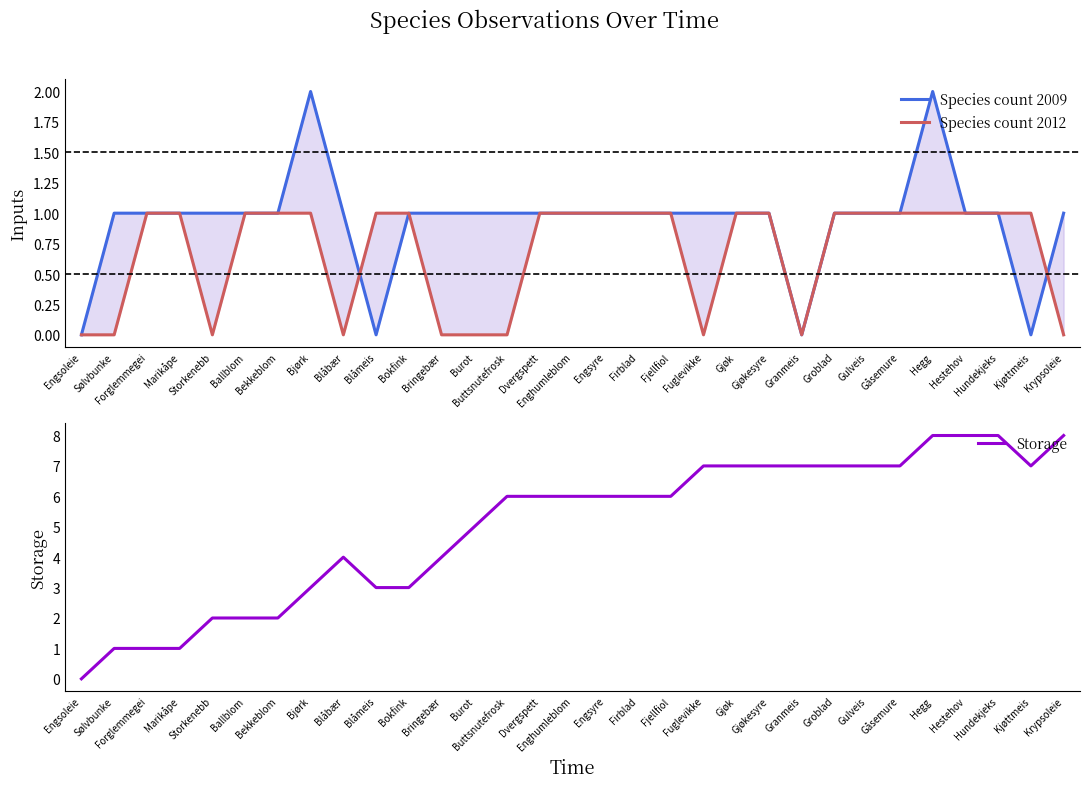

Reading left to right, list all the values displayed in this chart.

Species count 2009: 0	1	1	1	1	1	1	2	1	0	1	1	1	1	1	1	1	1	1	1	1	1	0	1	1	1	2	1	1	0	1
Species count 2012: 0	0	1	1	0	1	1	1	0	1	1	0	0	0	1	1	1	1	1	0	1	1	0	1	1	1	1	1	1	1	0
Storage: 0	1	1	1	2	2	2	3	4	3	3	4	5	6	6	6	6	6	6	7	7	7	7	7	7	7	8	8	8	7	8